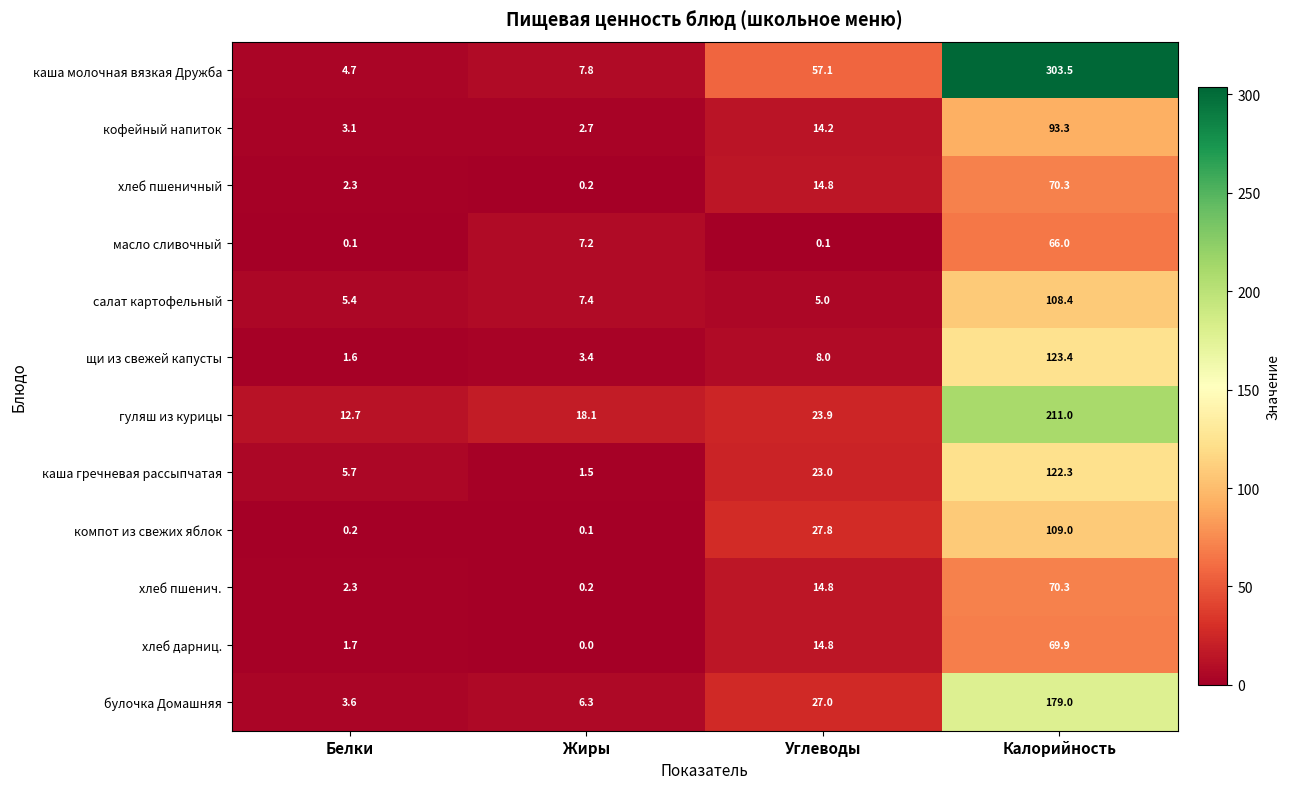

What is the sum of the салат картофельный values at Калорийность and Углеводы?

113.4